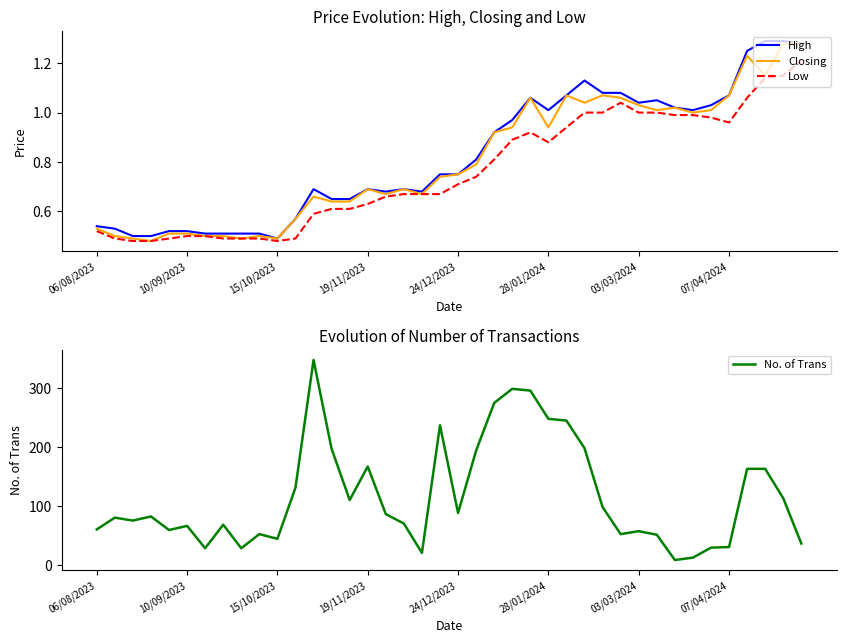

How many categories are shown in the chart?

40